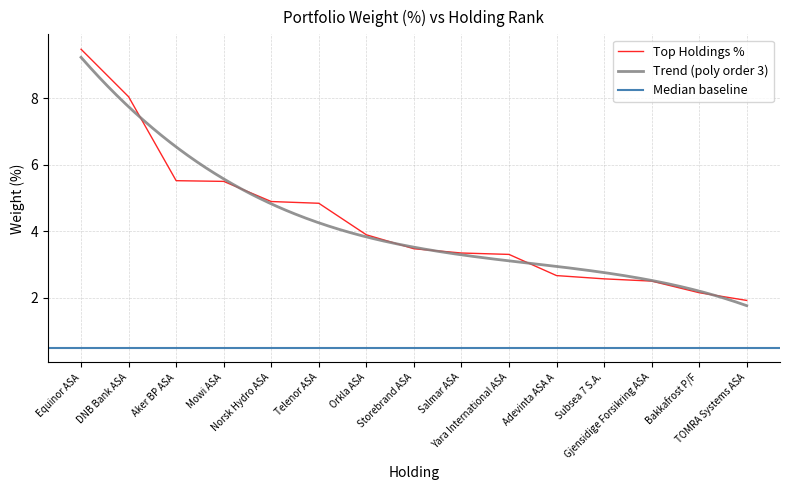

Reading right to left, list all the values displayed in this chart.

1.9	2.1	2.5	2.6	2.7	3.3	3.3	3.5	3.9	4.8	4.9	5.5	5.5	8.0	9.5